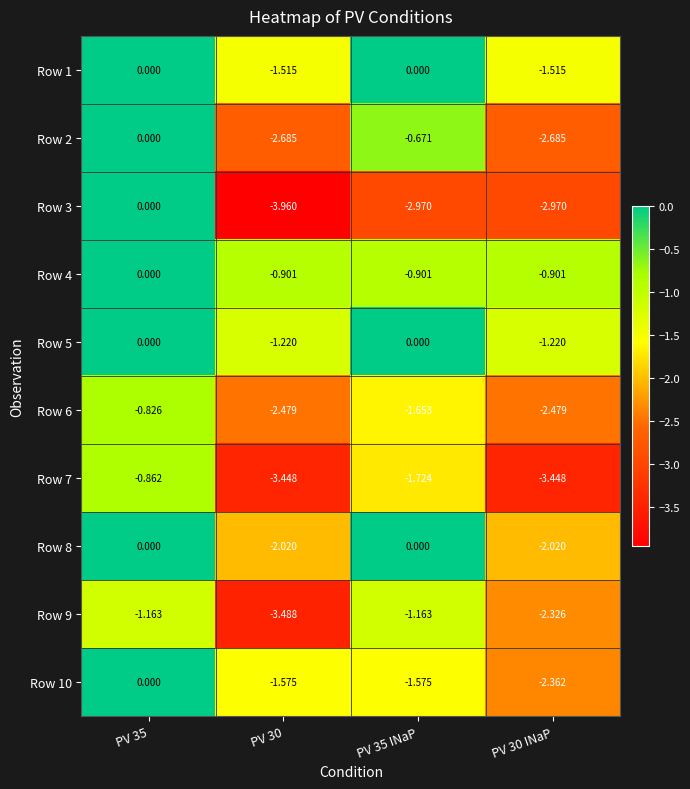

Is the value of Row 10 at PV 35 greater than the value of Row 1 at PV 30?

Yes